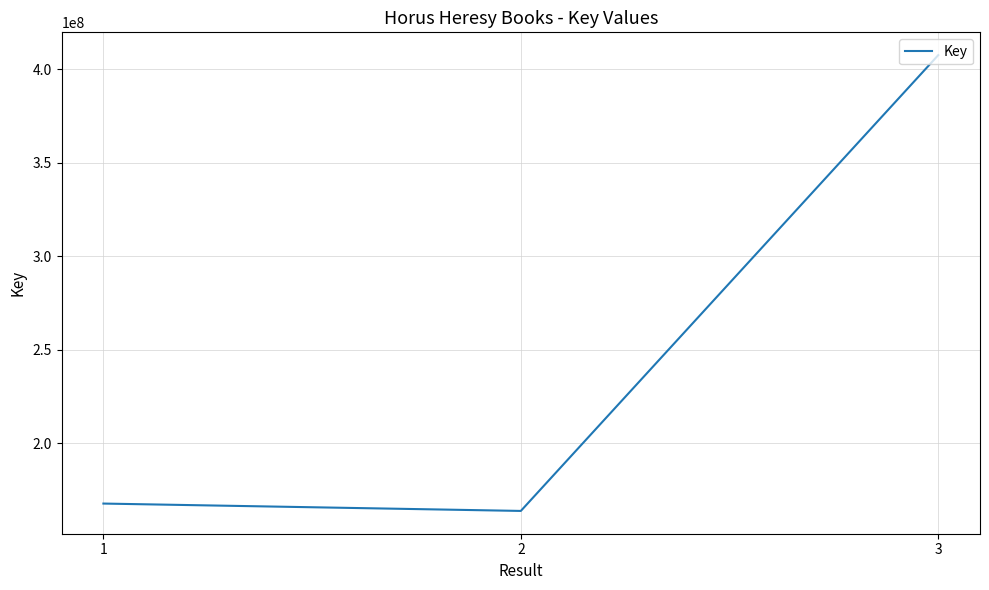

List the labels in order of value, largest first.

3, 1, 2